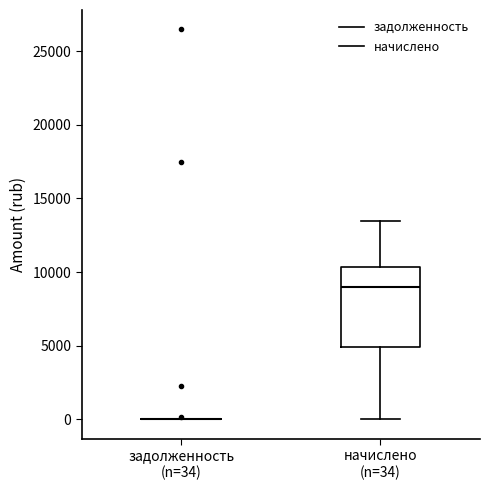

Which box is the tallest, from its lower edge to its upper edge?

начислено (n=34)